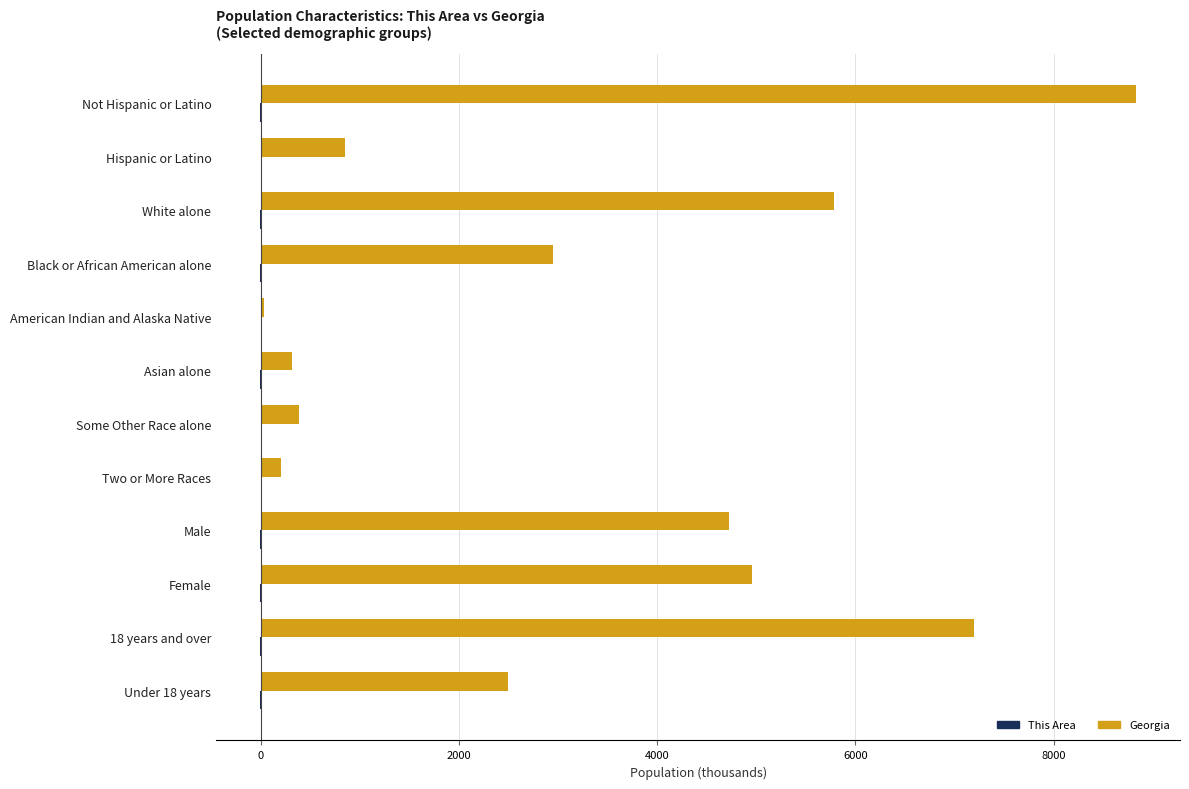

Which category has the highest value across all series?

Not Hispanic or Latino